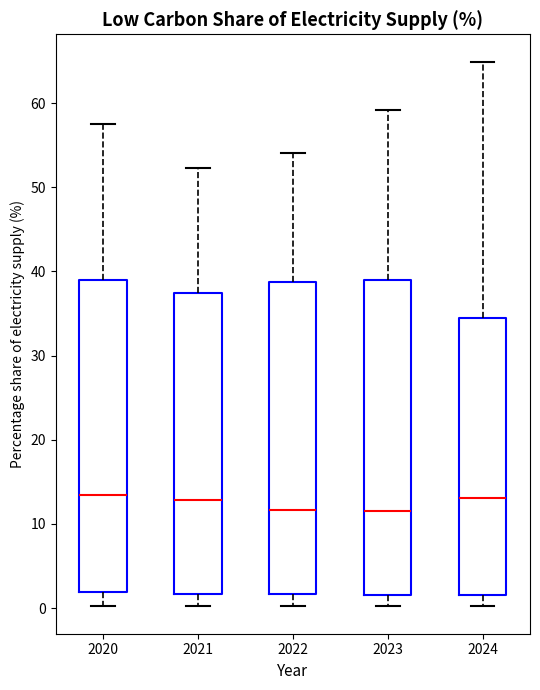

Reading left to right, read every box against the y-axis: the position of its median line, the range the box covers, and the ends of its whiskers. The values are not printed on the chart, so give them approximately, as read against the axis.

2020: median 13, box 2 to 39, whiskers 0 to 58
2021: median 13, box 2 to 37, whiskers 0 to 52
2022: median 12, box 2 to 39, whiskers 0 to 54
2023: median 12, box 2 to 39, whiskers 0 to 59
2024: median 13, box 2 to 34, whiskers 0 to 65